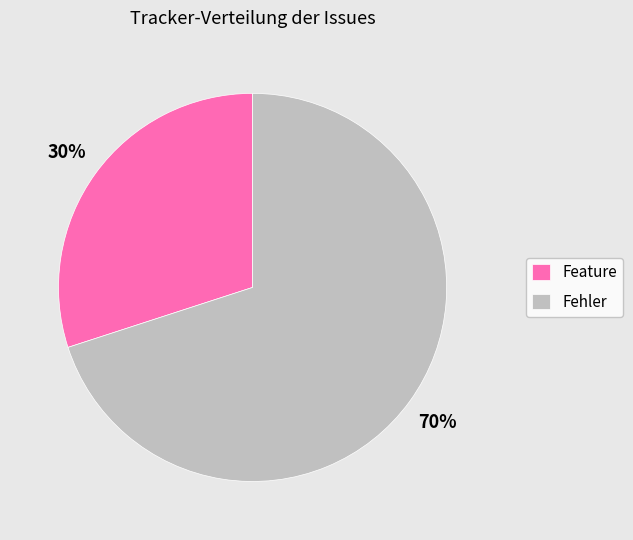

True or false: Feature accounts for 30% of the total.

True